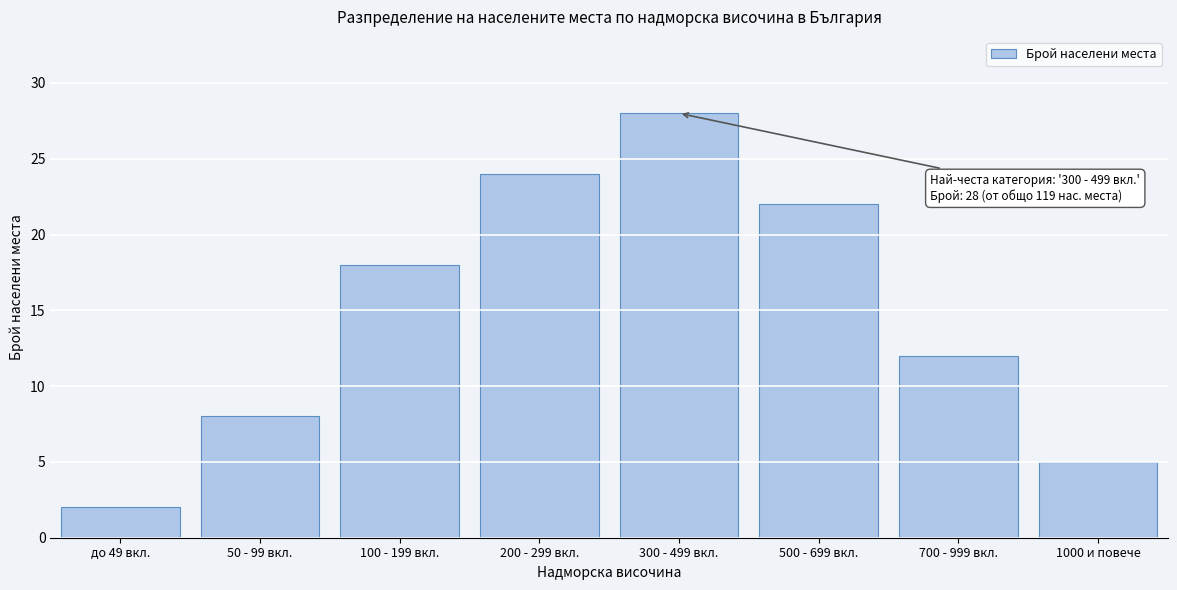

Reading left to right, list all the values displayed in this chart.

до 49 вкл.=2	50 - 99 вкл.=8	100 - 199 вкл.=18	200 - 299 вкл.=24	300 - 499 вкл.=28	500 - 699 вкл.=22	700 - 999 вкл.=12	1000 и повече=5